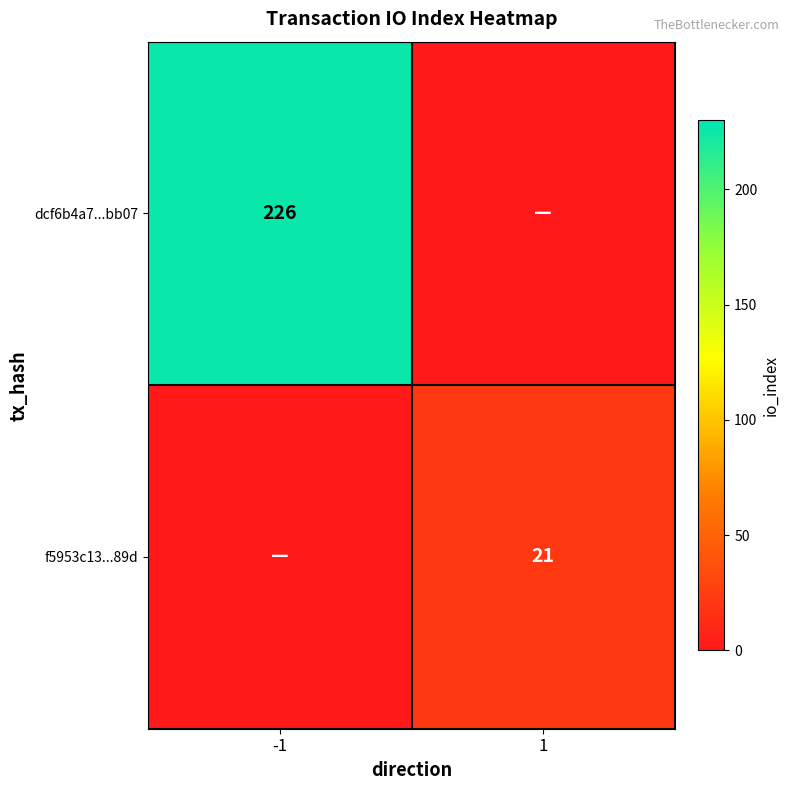

Count the dcf6b4a7...bb07 values in the range 0 to 226.

2